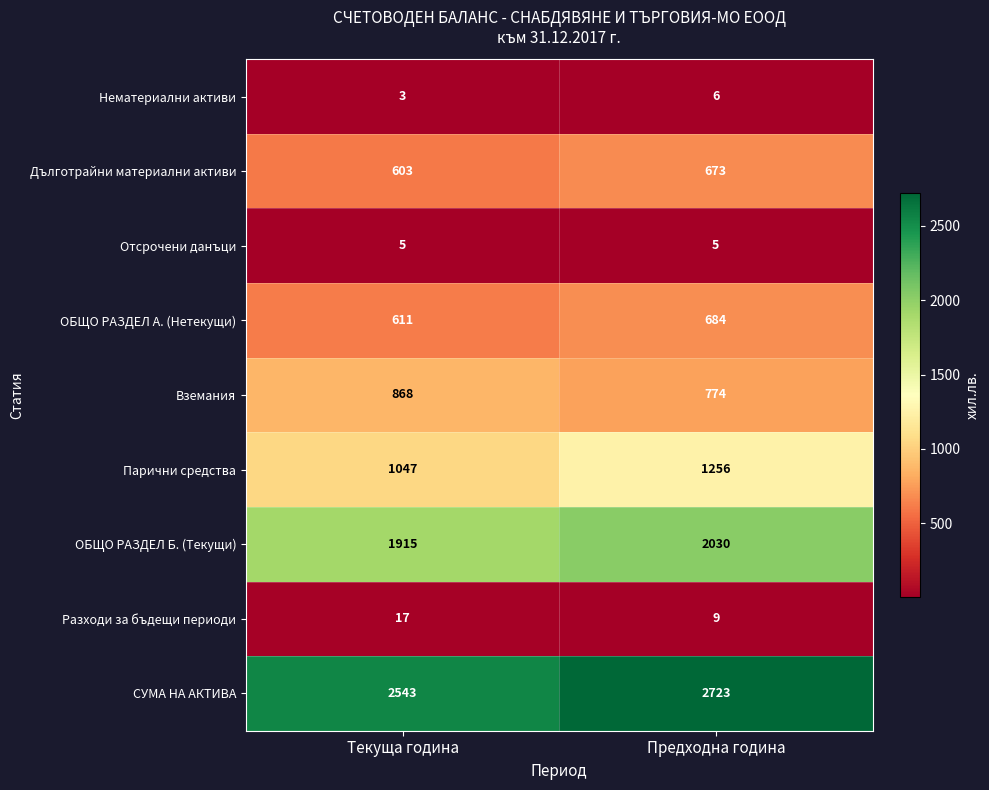

The value of Вземания at Текуща година is 868. True or false?

True